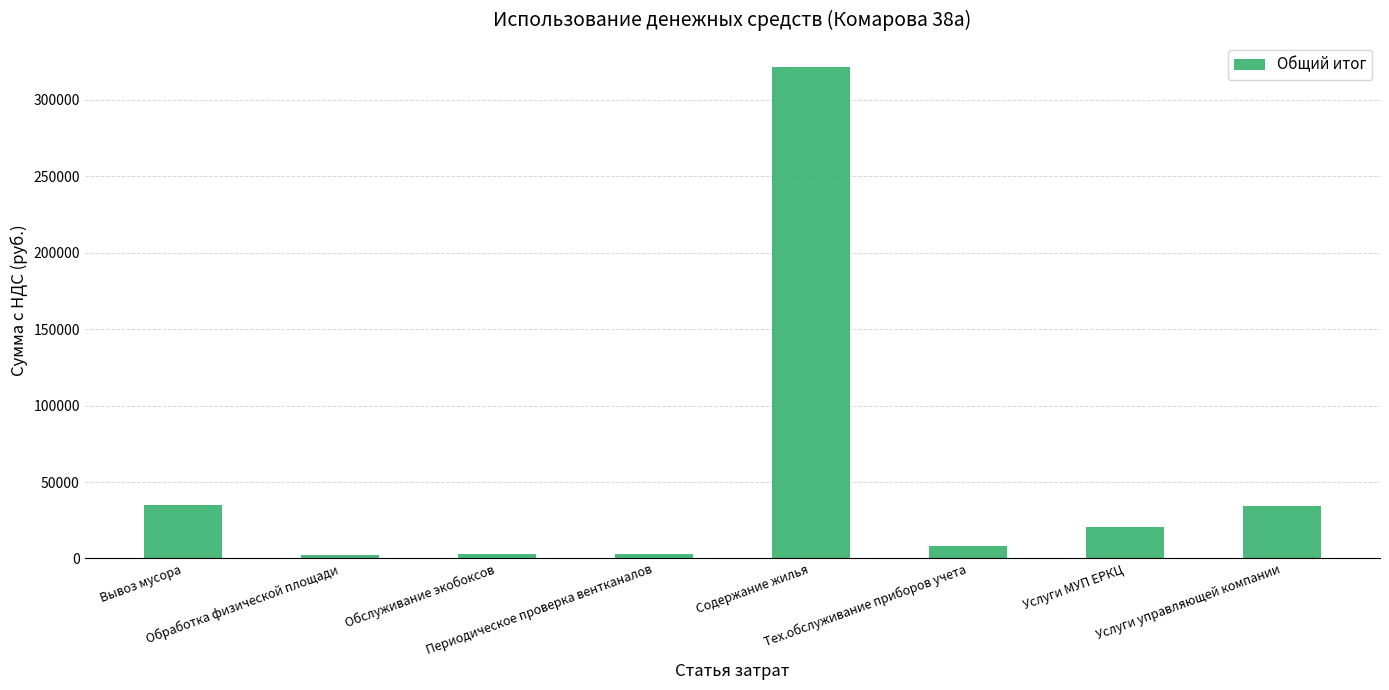

Is it true that the value at Периодическое проверка вентканалов is 3183.2?

True